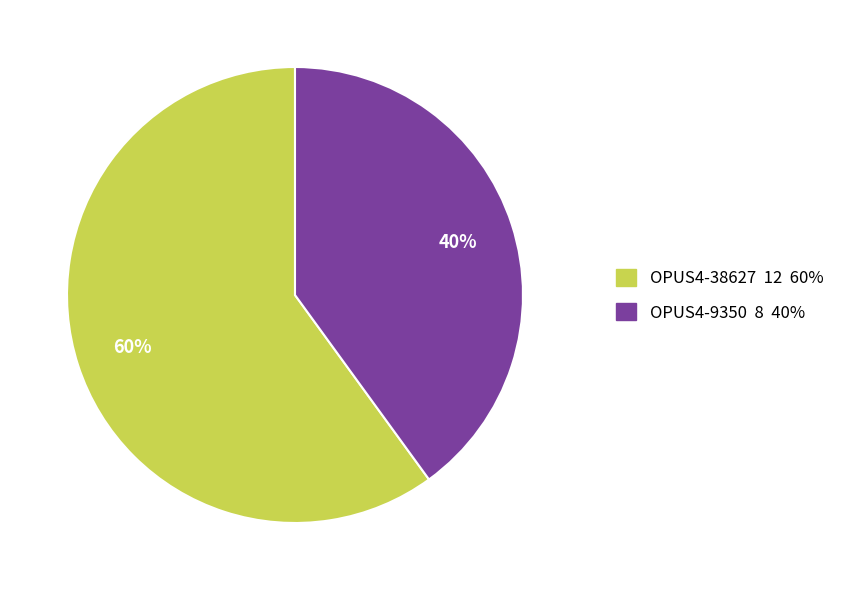

To the nearest percent, what portion does OPUS4-9350 represent?

40%